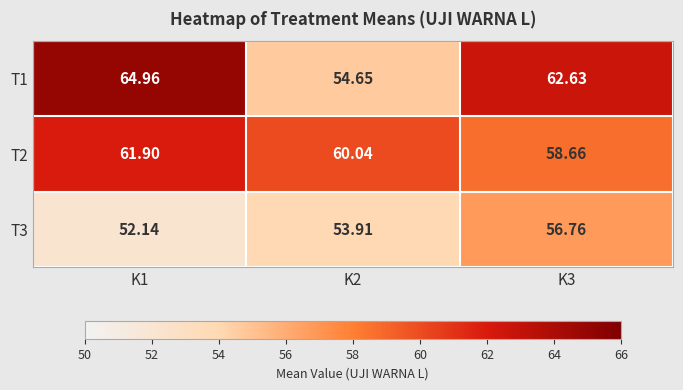

Which has a higher value, K2 or K3?

K3